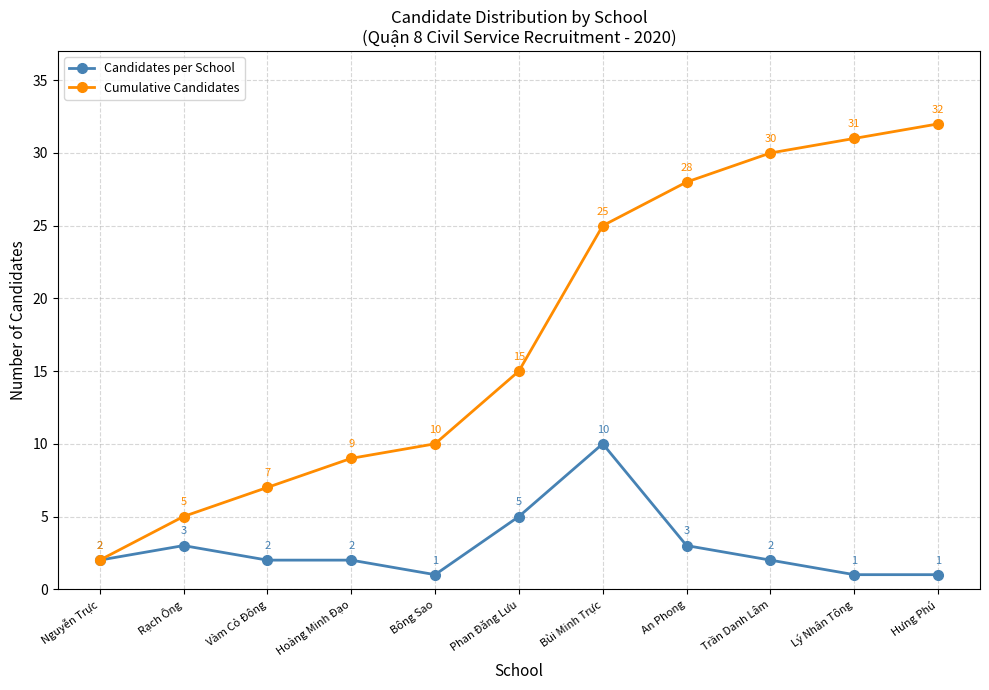

Does the chart display data point markers on the line(s)?

Yes